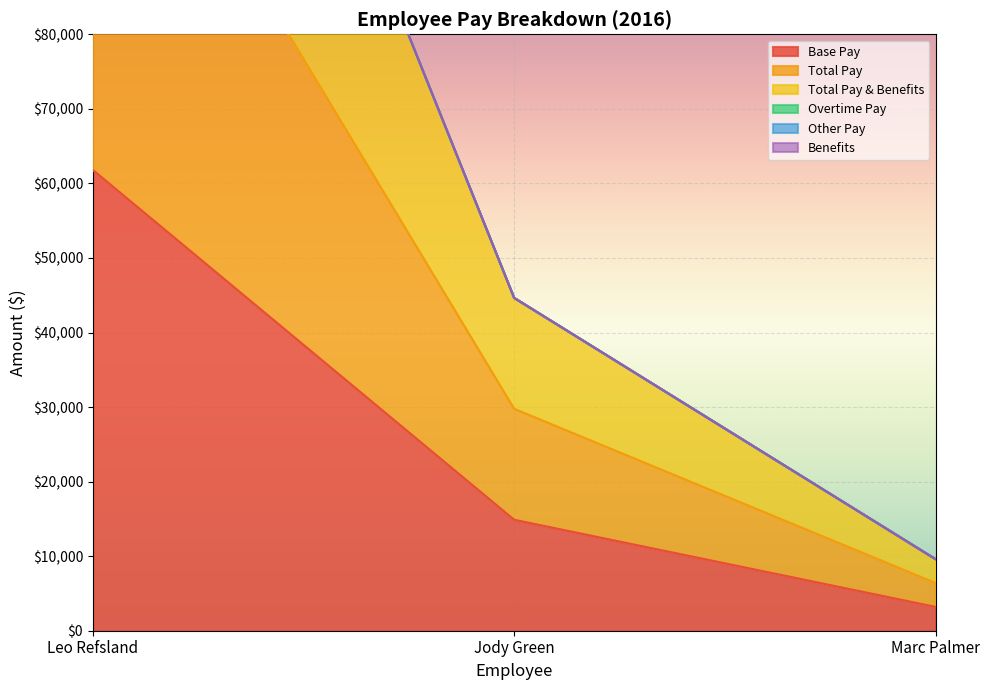

At how many categories does at least one series exceed 113051?

1